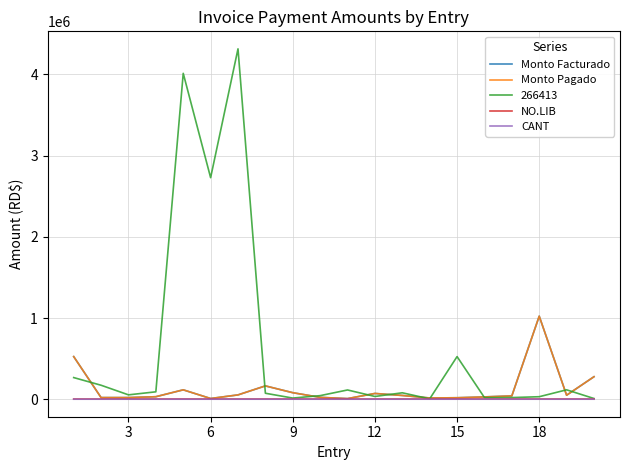

True or false: NO.LIB and Monto Pagado intersect in this chart.

False